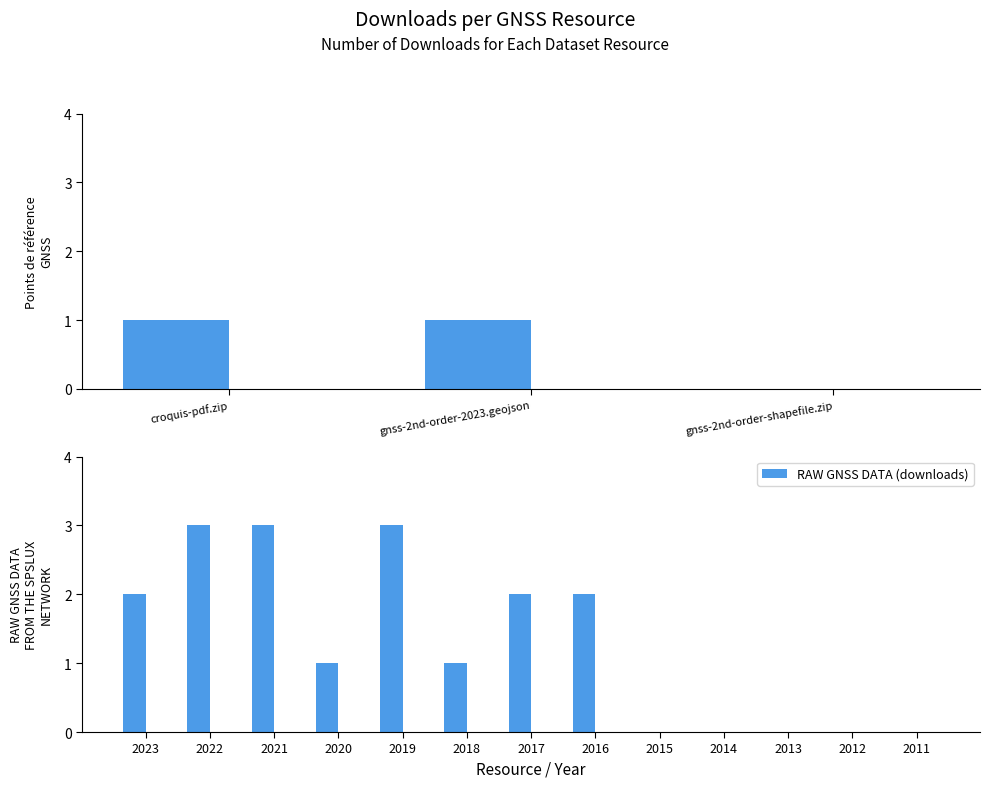

Which has a higher value, GNSS Raw Data 2019 or GNSS Raw Data 2013?

GNSS Raw Data 2019